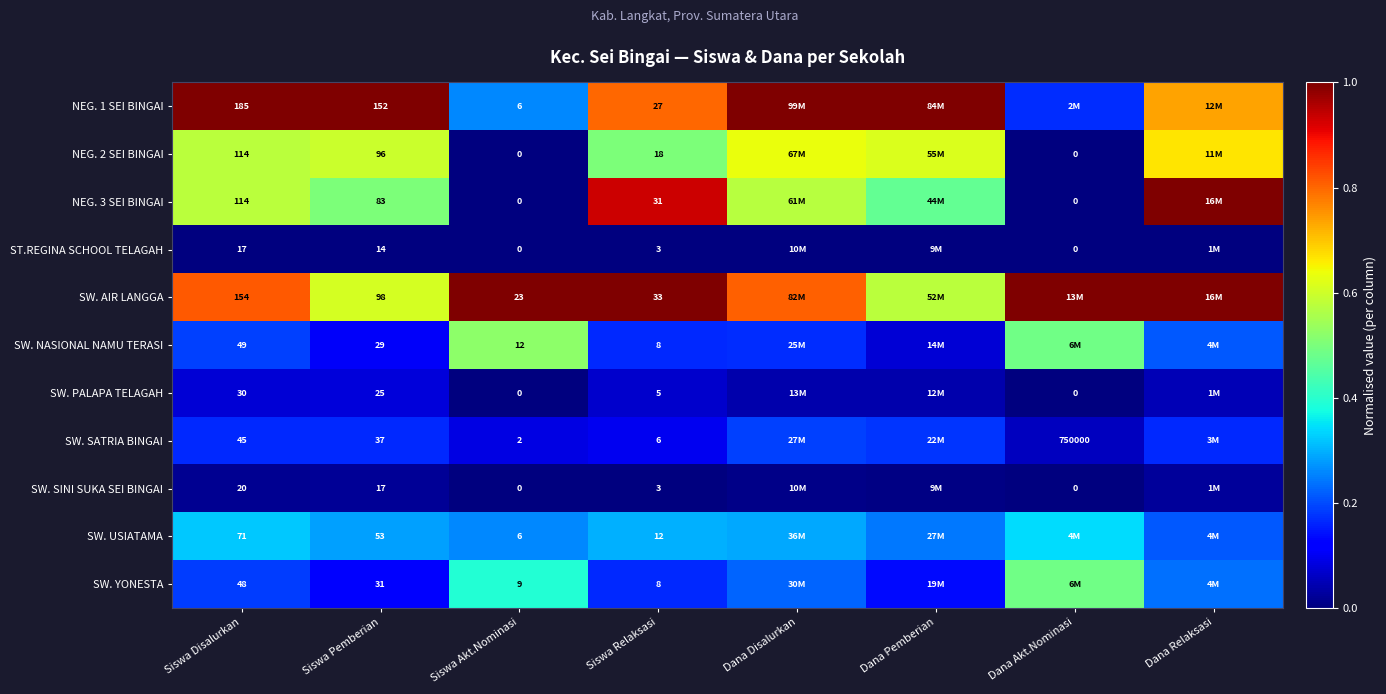

How many distinct data groups are displayed?

11